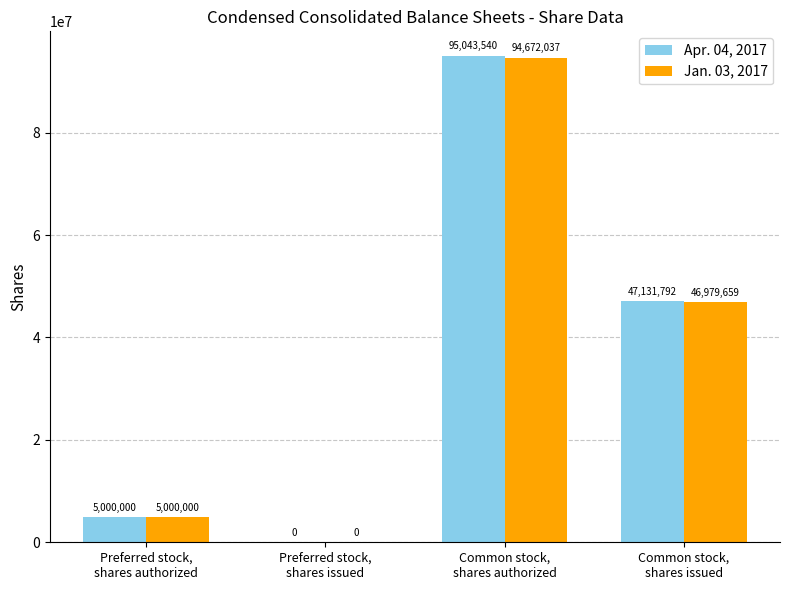

Which series has the largest total across all categories?

Apr. 04, 2017